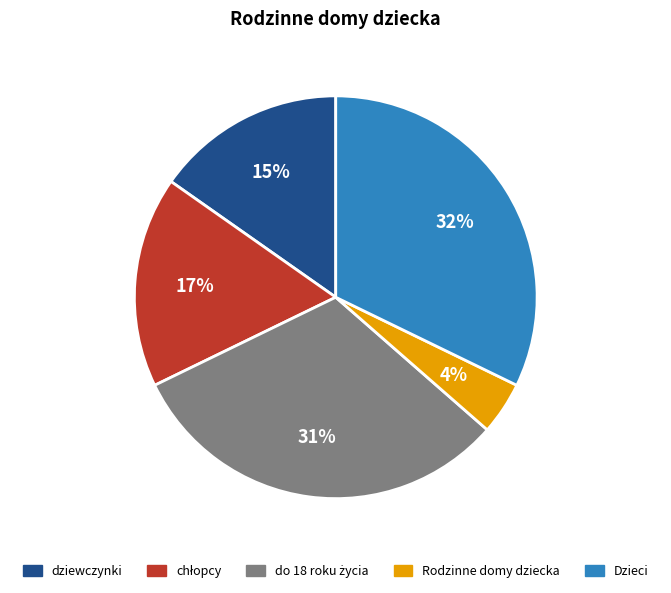

To the nearest percent, what is the difference between the dziewczynki and Dzieci slice percentages?

17%